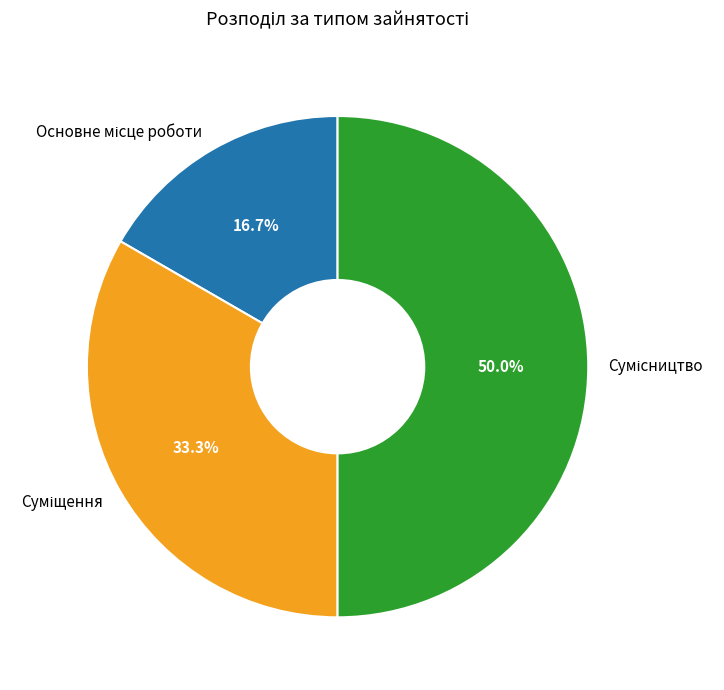

Which slice is the smallest?

Основне місце роботи